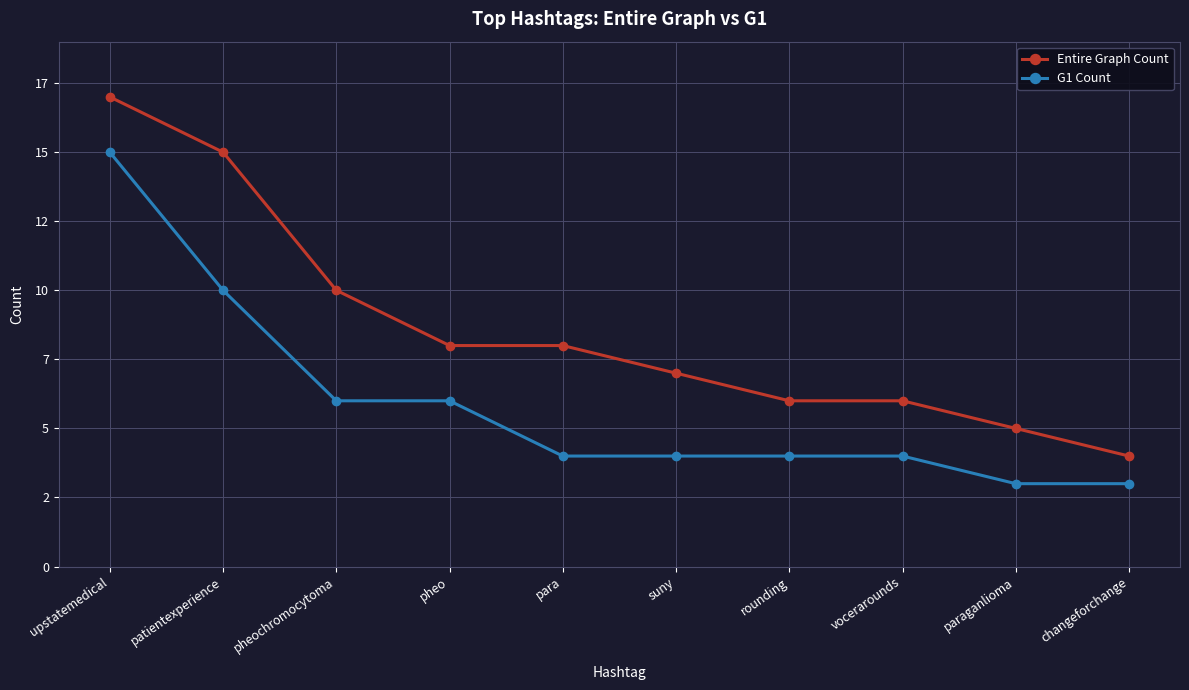

At which label is G1 Count closest to 9?

patientexperience